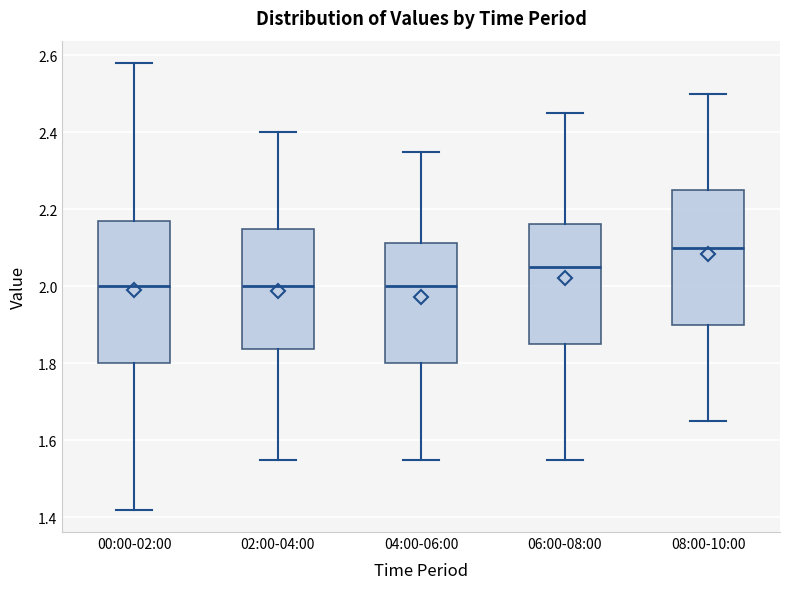

Reading left to right, read every box against the y-axis: the position of its median line, the range the box covers, and the ends of its whiskers. The values are not printed on the chart, so give them approximately, as read against the axis.

00:00-02:00: median 2.00, box 1.80 to 2.18, whiskers 1.42 to 2.58
02:00-04:00: median 2.00, box 1.84 to 2.16, whiskers 1.56 to 2.40
04:00-06:00: median 2.00, box 1.80 to 2.12, whiskers 1.56 to 2.36
06:00-08:00: median 2.06, box 1.86 to 2.16, whiskers 1.56 to 2.46
08:00-10:00: median 2.10, box 1.90 to 2.26, whiskers 1.66 to 2.50